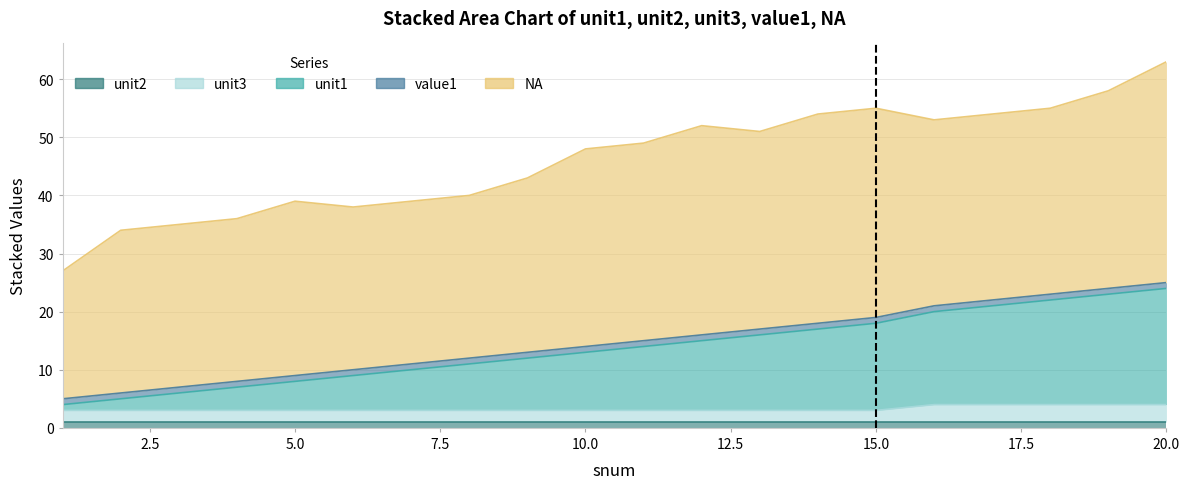

What are all the series names shown in the legend?

unit1, unit2, unit3, value1, NA